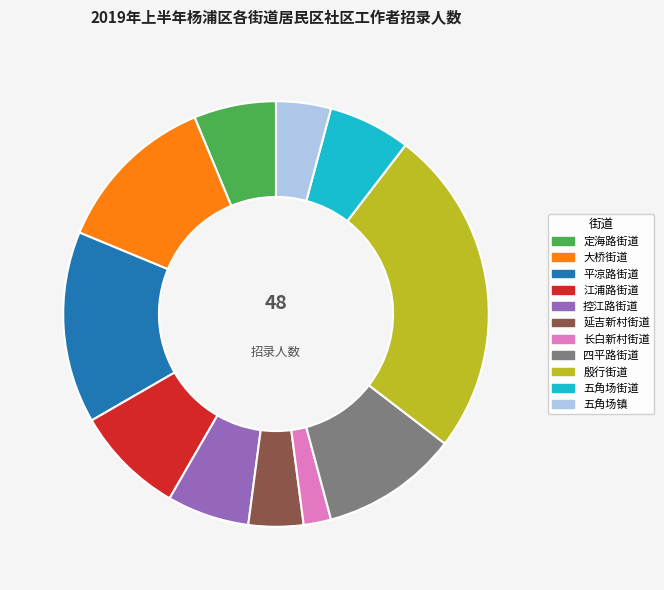

True or false: 定海路街道 accounts for 16% of the total.

False